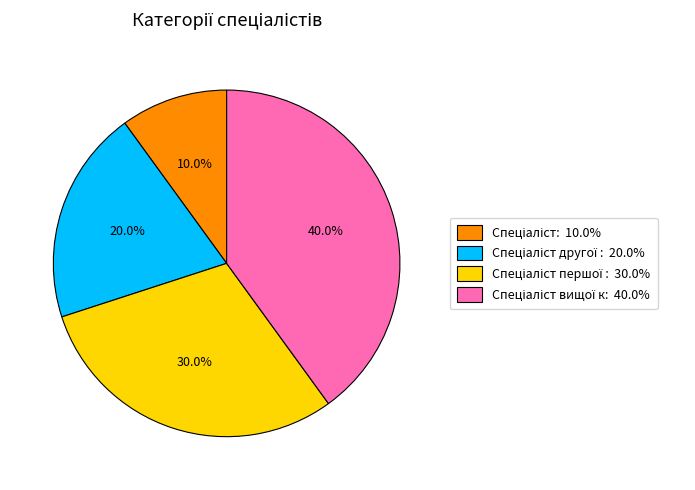

Is there any slice that represents more than half of the pie?

No